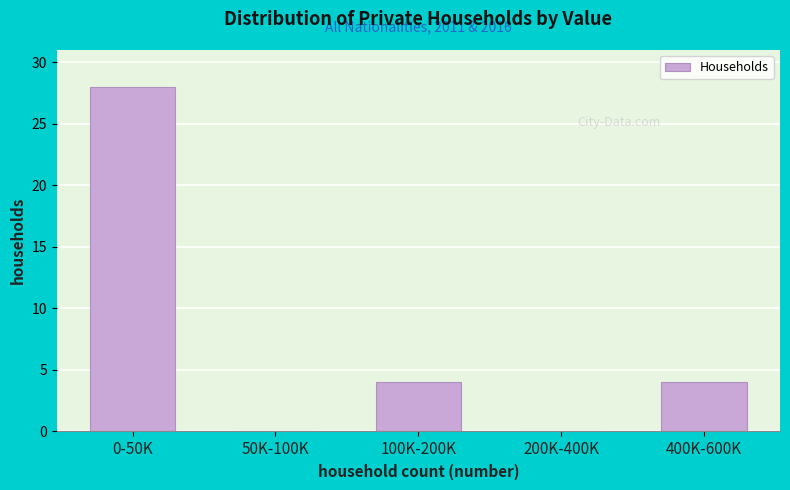

Reading right to left, what are all the values shown in this chart?

400K-600K=4	200K-400K=0	100K-200K=4	50K-100K=0	0-50K=28